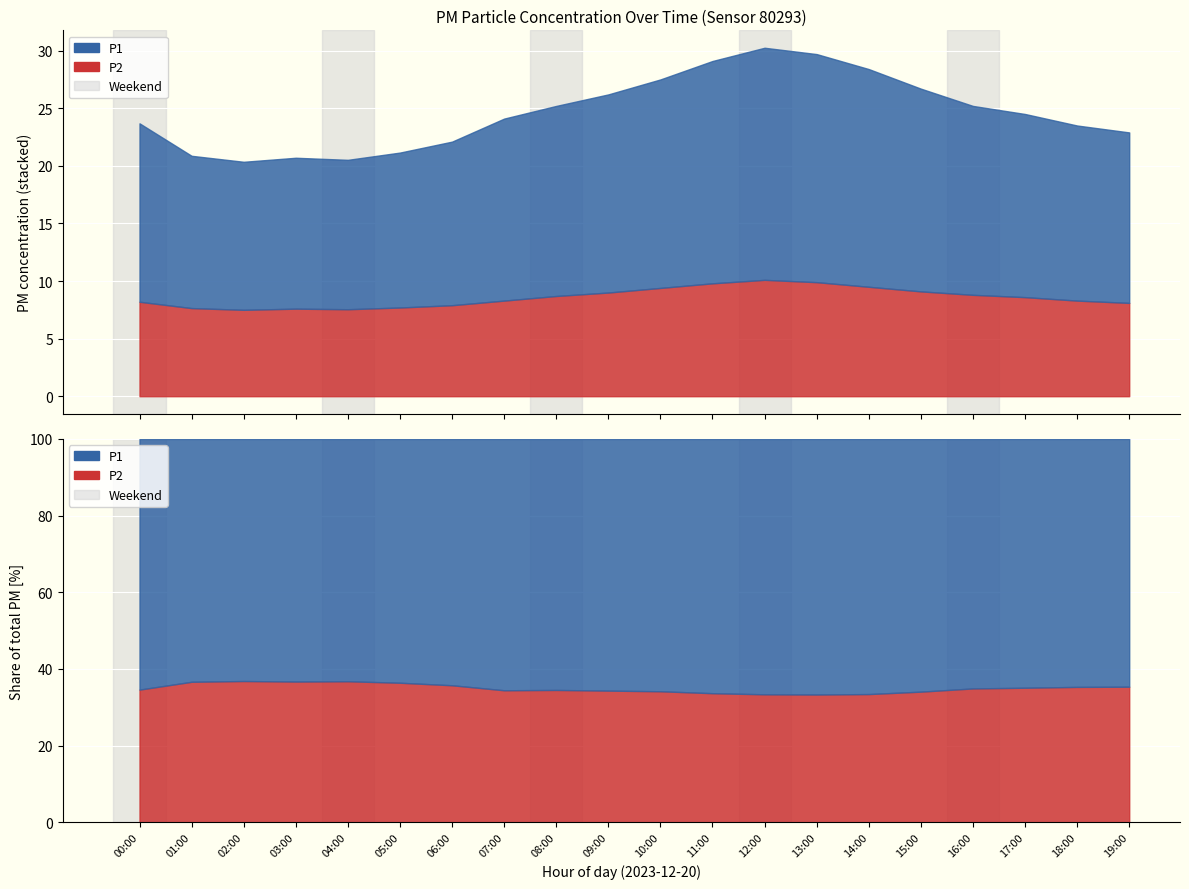

What is the difference between the maximum and minimum values in the P2 series?

2.6